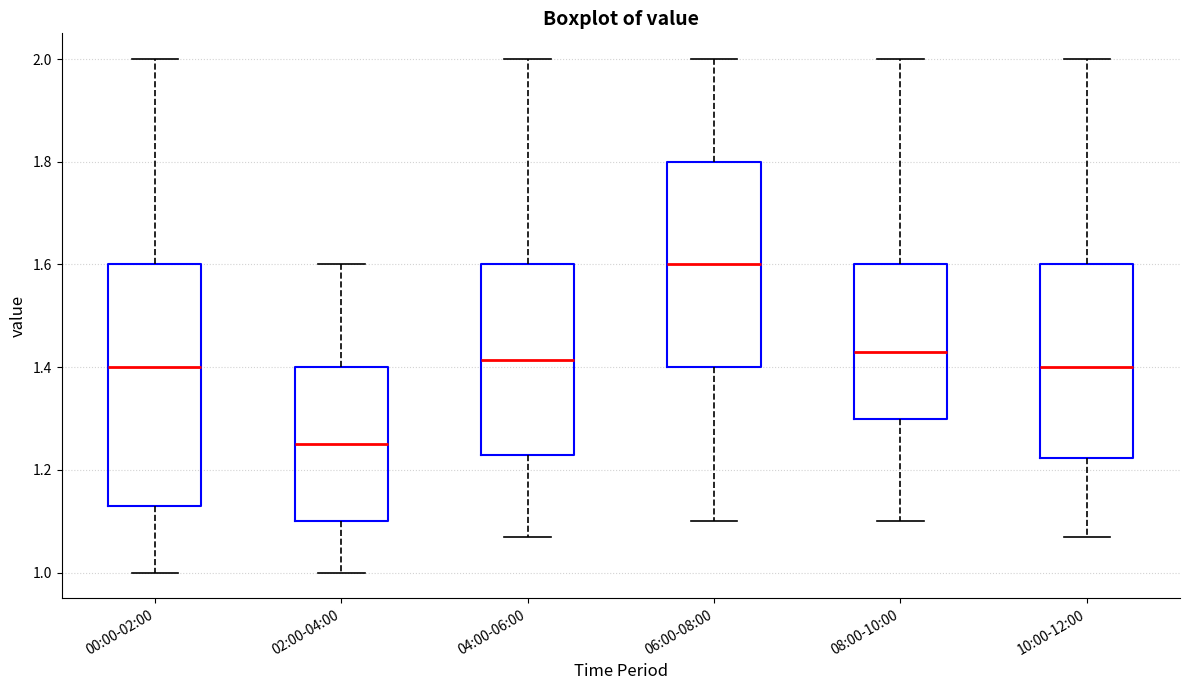

Where does the lower whisker of the box for 04:00-06:00 end on the y-axis? The values are not printed on the chart, so give them approximately, as read against the axis.

1.08